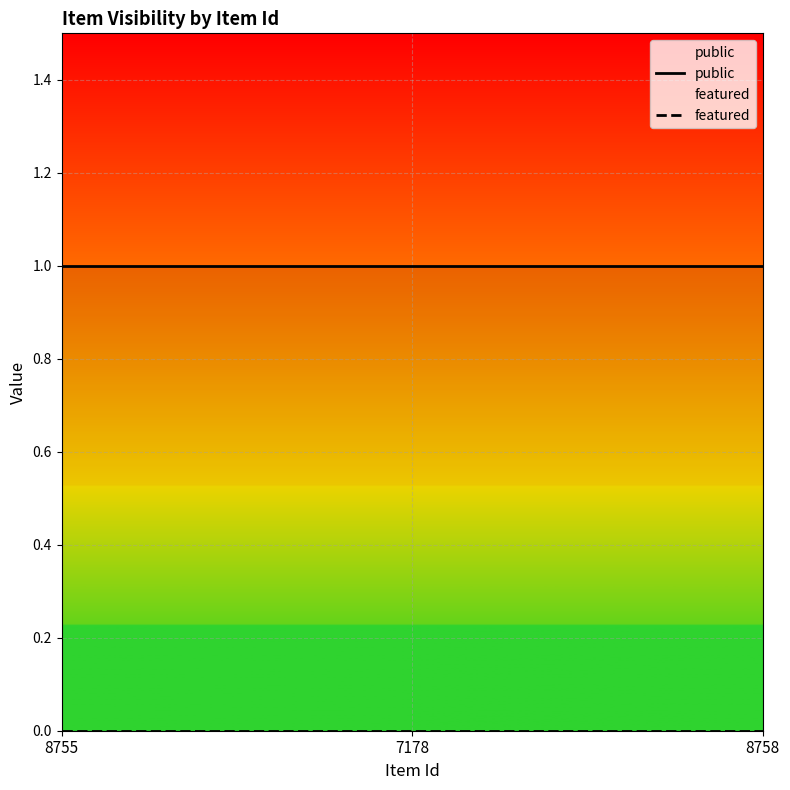

At which label does public reach its minimum?

8755